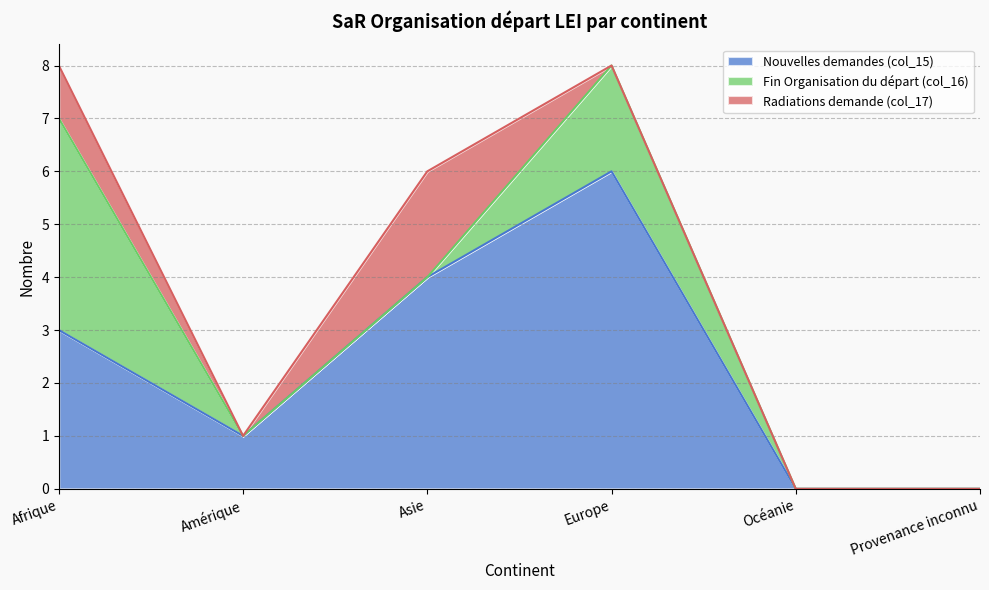

Reading left to right, list all the values displayed in this chart.

Nouvelles demandes (col_15): 3	1	4	6	0	0
Fin Organisation du départ (col_16): 4	0	0	2	0	0
Radiations demande (col_17): 1	0	2	0	0	0